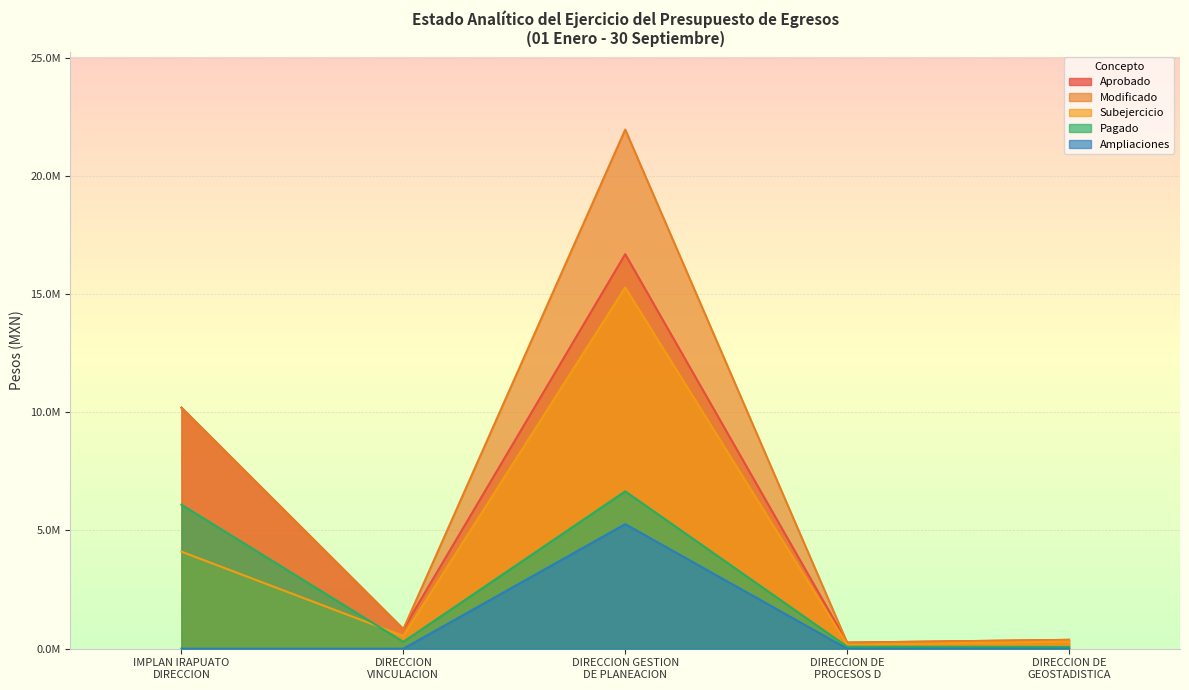

At which label is Modificado closest to 11106899?

IMPLAN IRAPUATO
DIRECCION